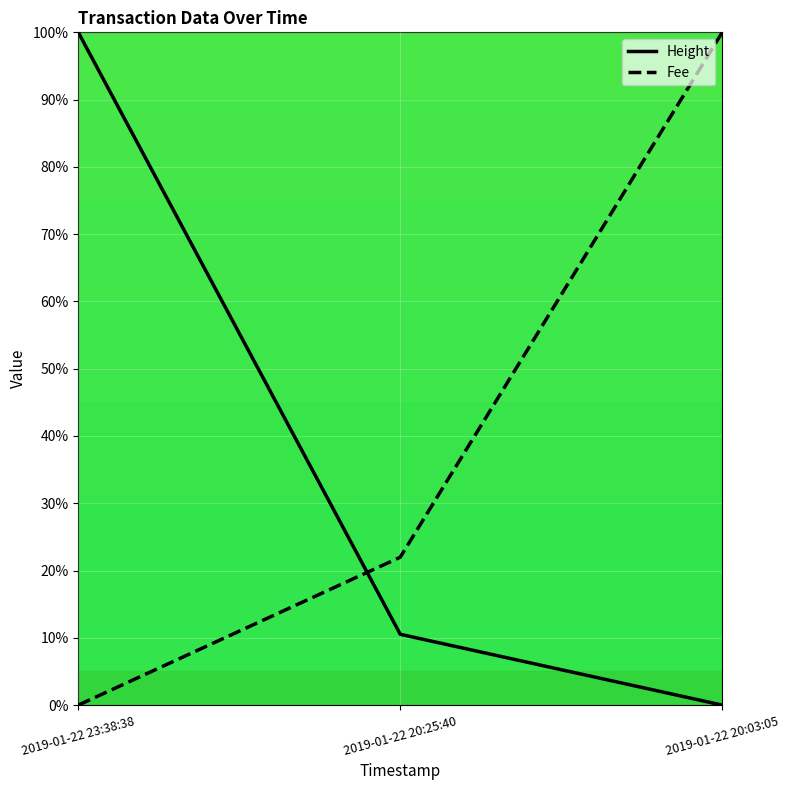

Reading left to right, what are all the values shown in this chart?

Height: 2019-01-22 23:38:38=100.0	2019-01-22 20:25:40=10.5	2019-01-22 20:03:05=0.0
Fee: 2019-01-22 23:38:38=0.0	2019-01-22 20:25:40=22.0	2019-01-22 20:03:05=100.0